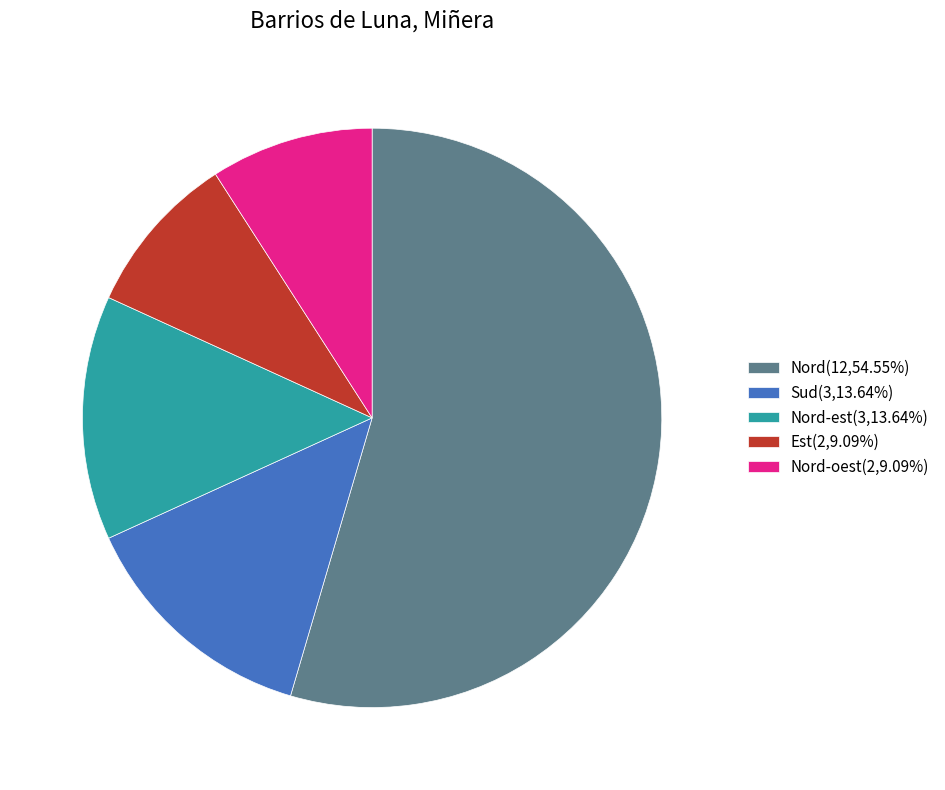

Do Nord-est(3,13.64%) and Nord-oest(2,9.09%) together represent more than half of the pie?

No